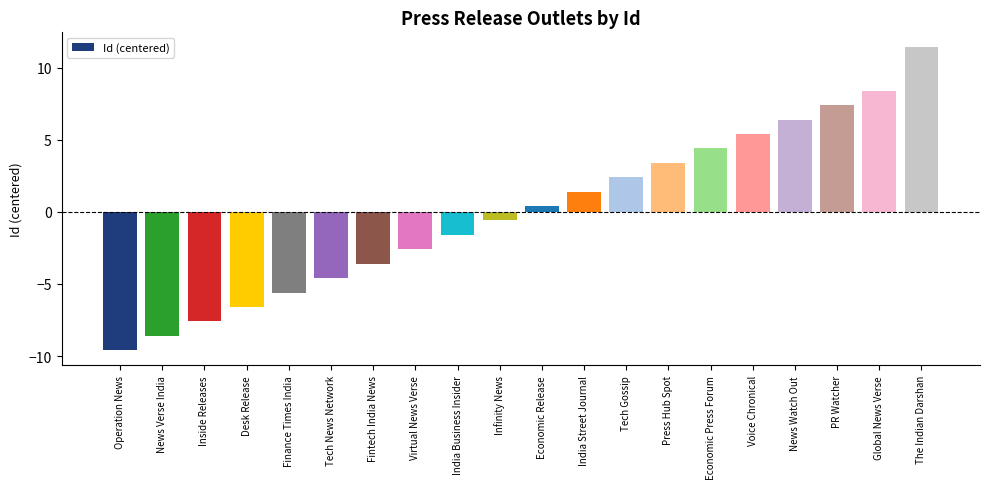

What is the label of the 20th bar from the left?

The Indian Darshan